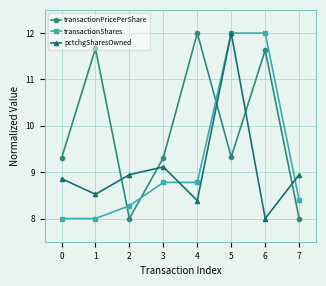

How many interior local valleys does the transactionPricePerShare series have?

2